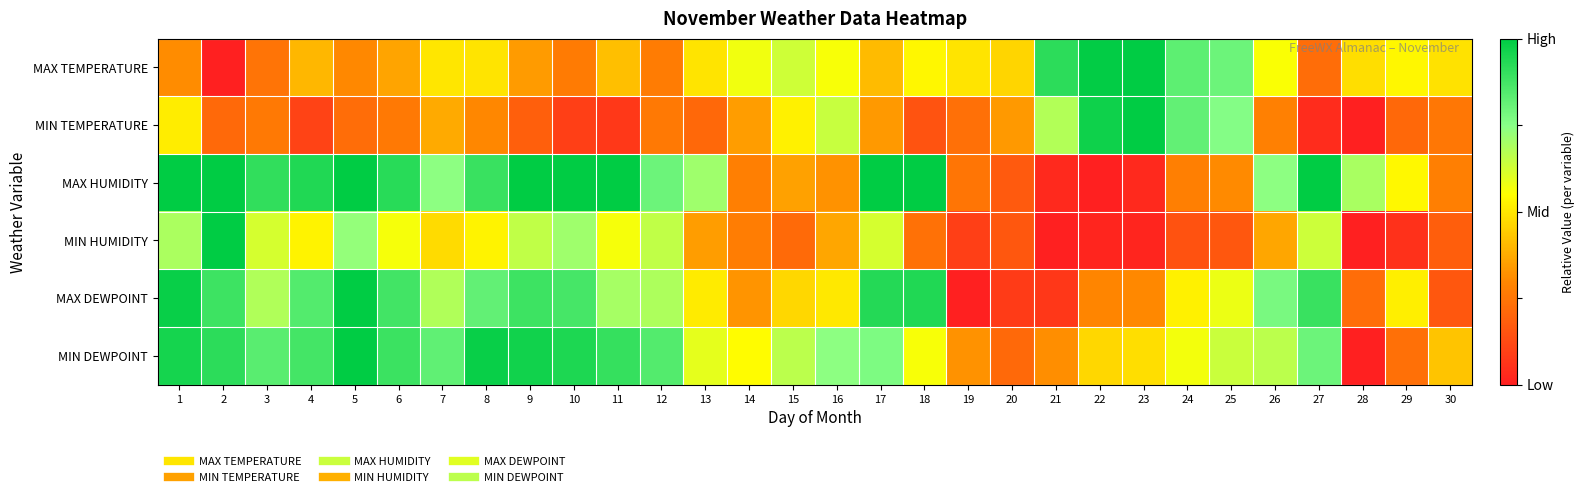

Which label corresponds to the largest value in the chart?

23